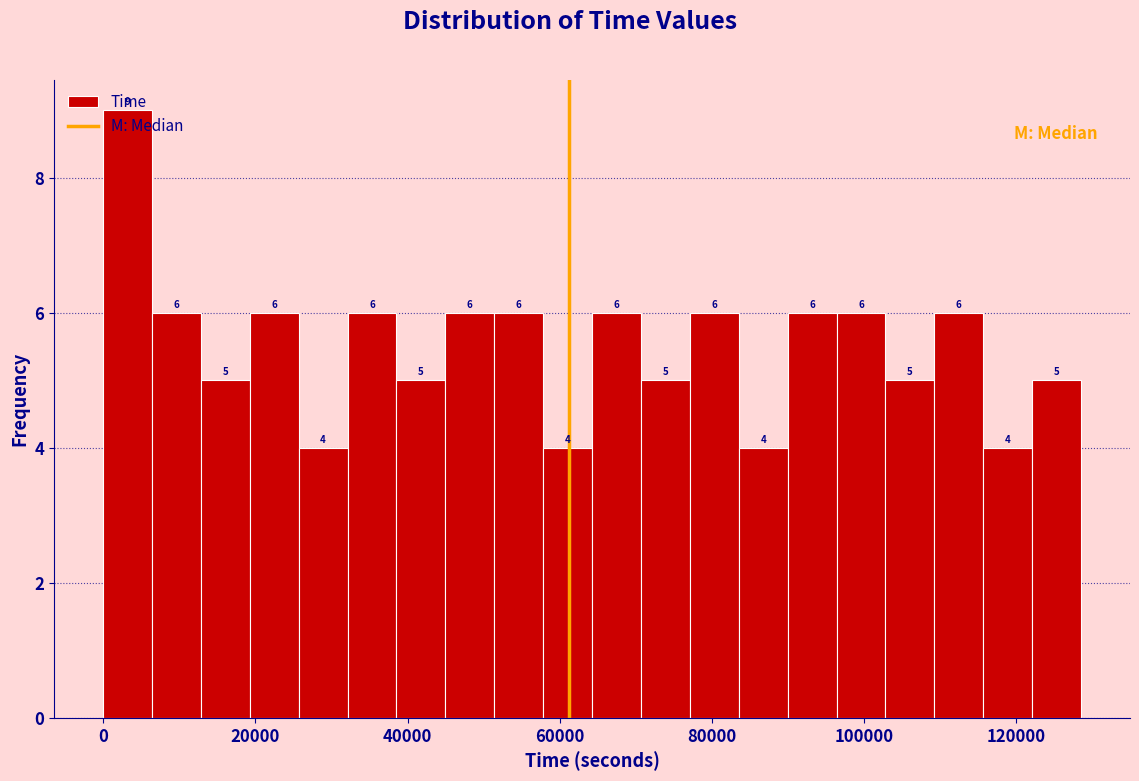

Around what value on the x-axis is the tallest bar? Give the approximate position of its centre, as read against the axis.

4000